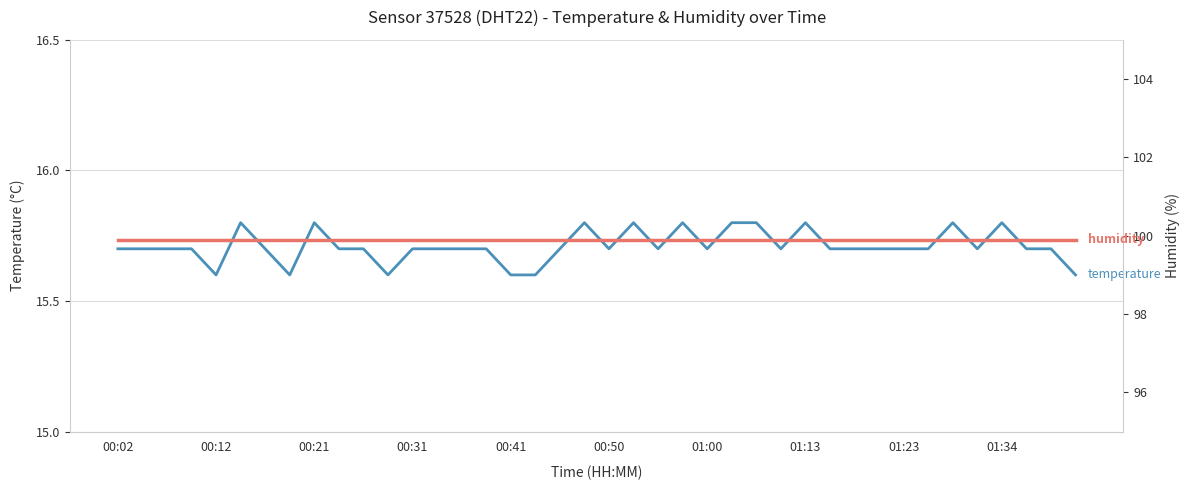

True or false: humidity and temperature intersect in this chart.

False